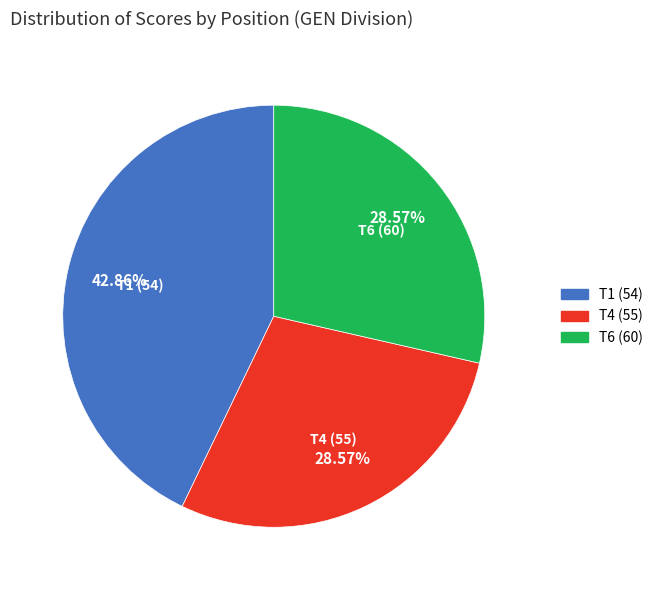

To the nearest percent, what is the combined percentage of T4 (55) and T1 (54)?

71%